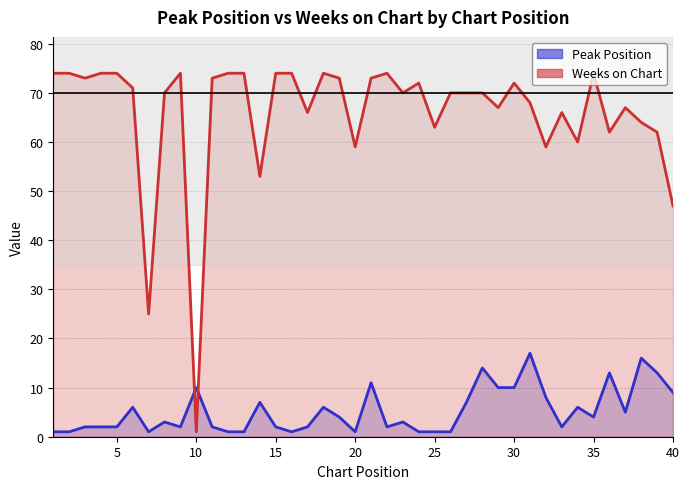

Rank the series at 23 from lowest to highest value.

Peak Position, Weeks on Chart